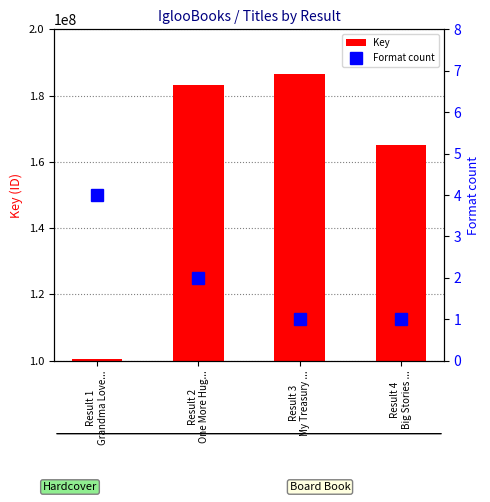

Is the value of Key at Result 4
Big Stories ... greater than the value of Format count at Result 2
One More Hug...?

Yes